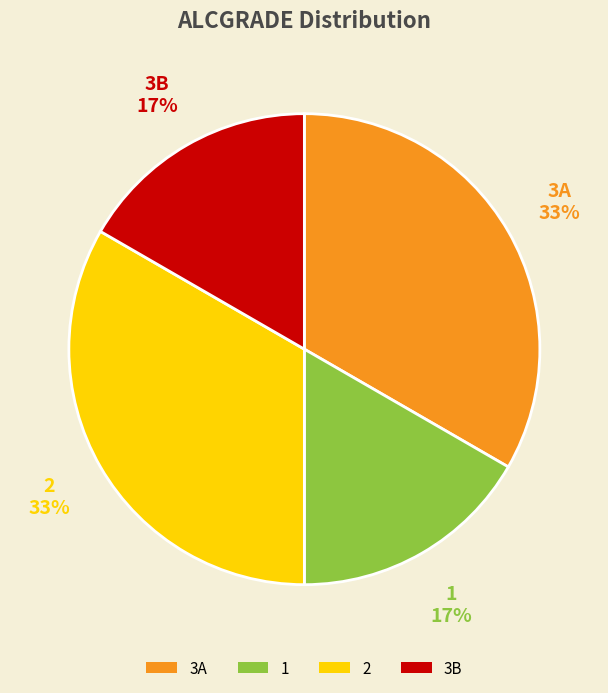

Does 2 represent more than half of the total?

No